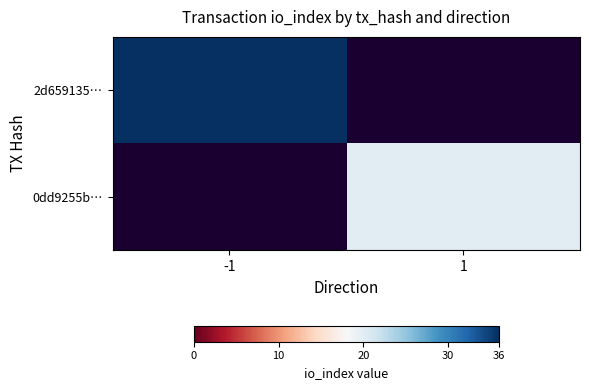

Rank the series by their maximum value, from lowest to highest.

2d659135…, 0dd9255b…